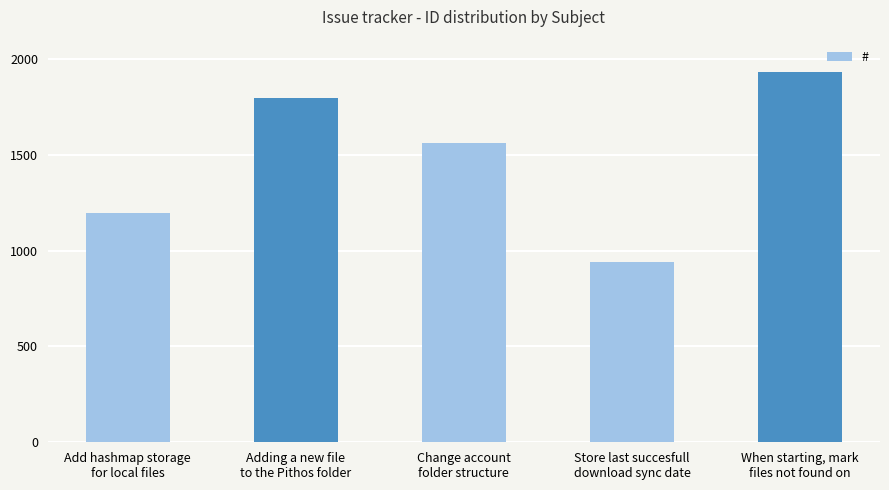

List the labels in order of value, smallest first.

Store last succesfull
download sync date, Add hashmap storage
for local files, Change account
folder structure, Adding a new file
to the Pithos folder, When starting, mark
files not found on